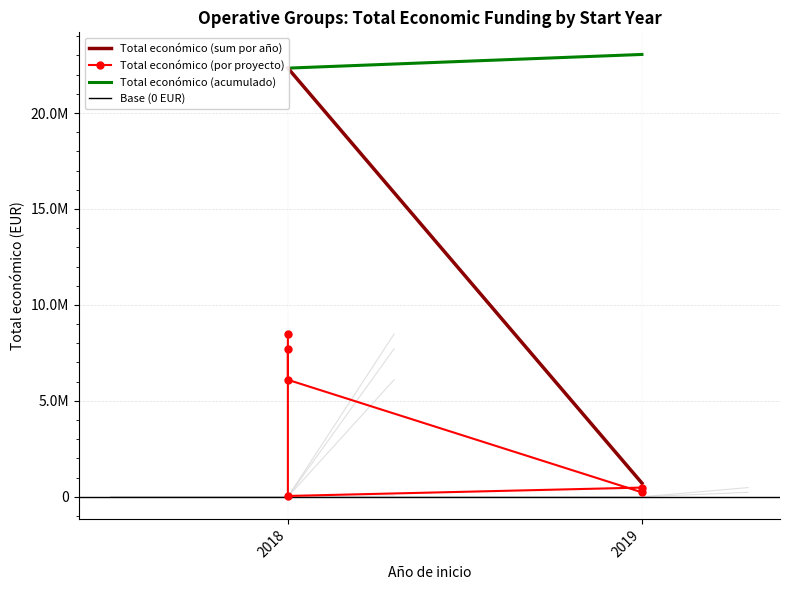

The chart shows a value of 480156 at 2019. True or false?

True